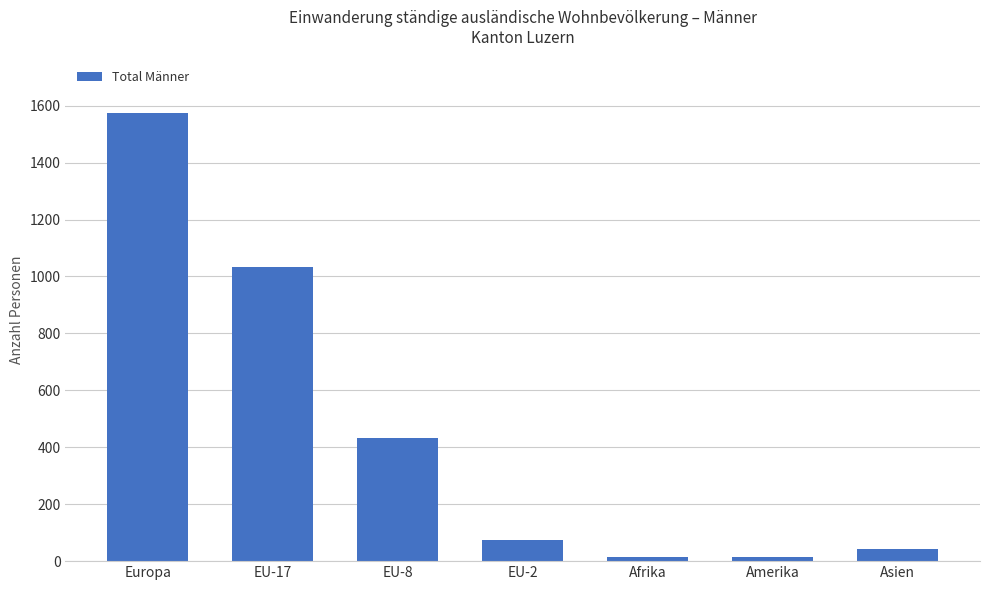

At which label is the value closest to 794?

EU-17